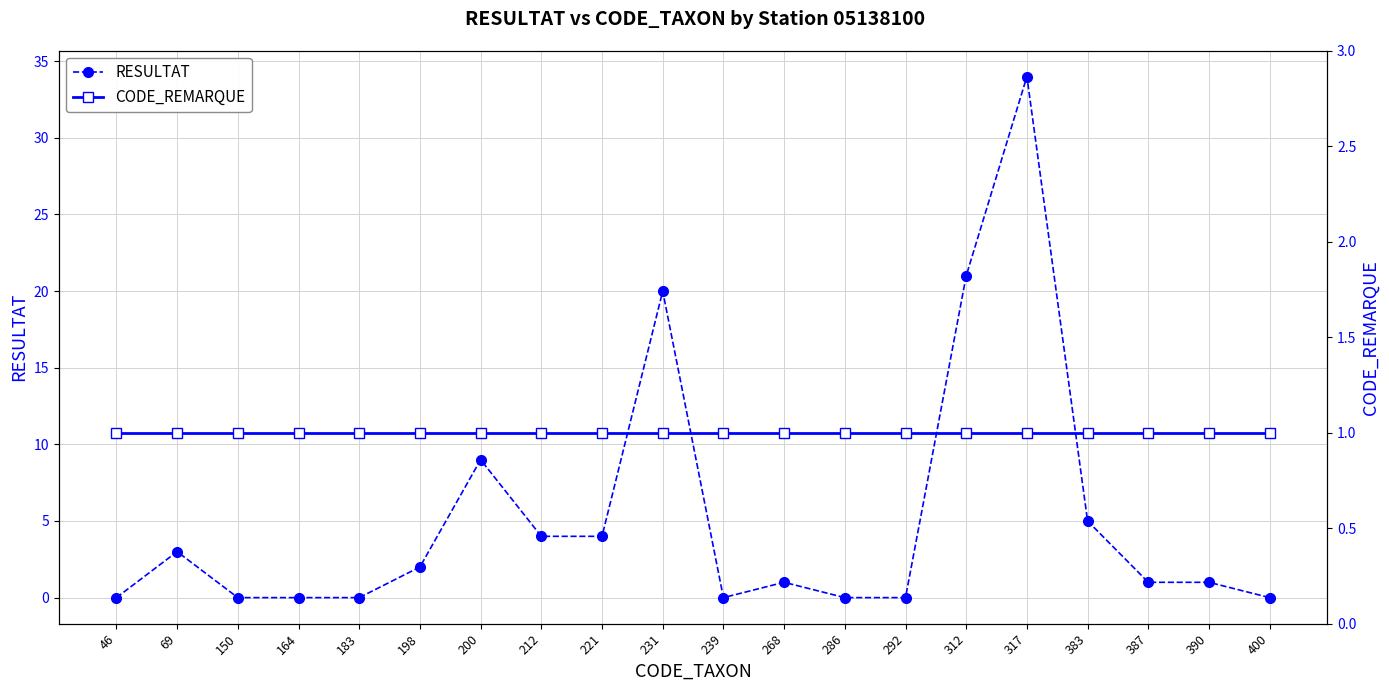

How many interior local peaks does the RESULTAT series have?

5